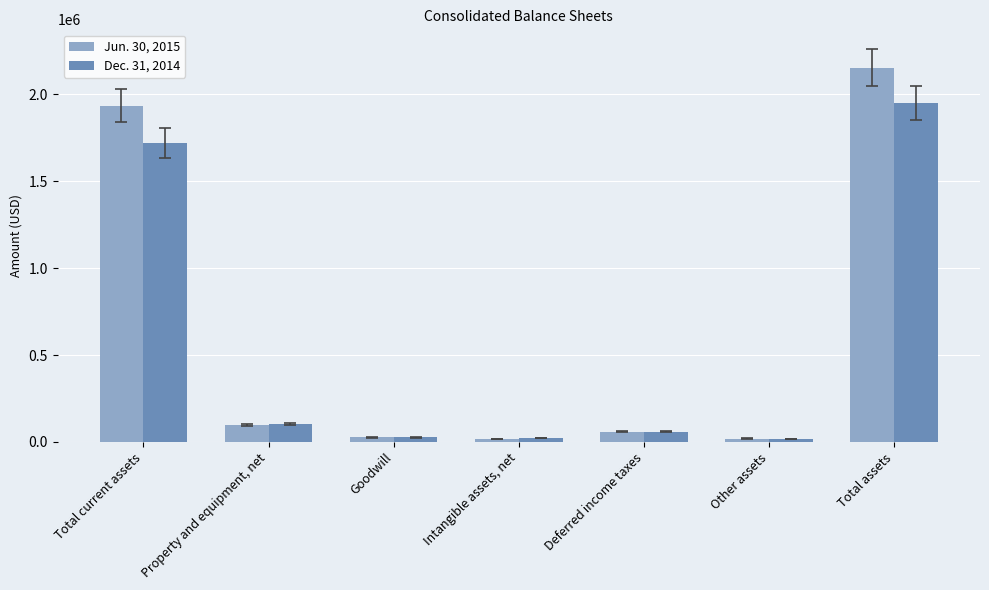

List the series in order of their overall mean, lowest first.

Dec. 31, 2014, Jun. 30, 2015